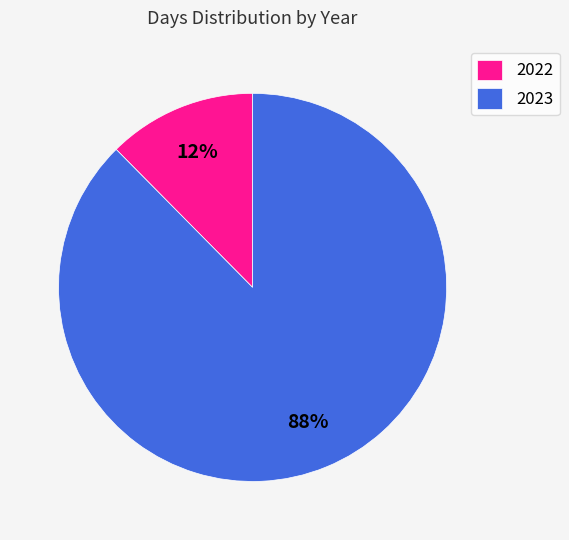

Is it true that 2022 is 12% of the pie?

True